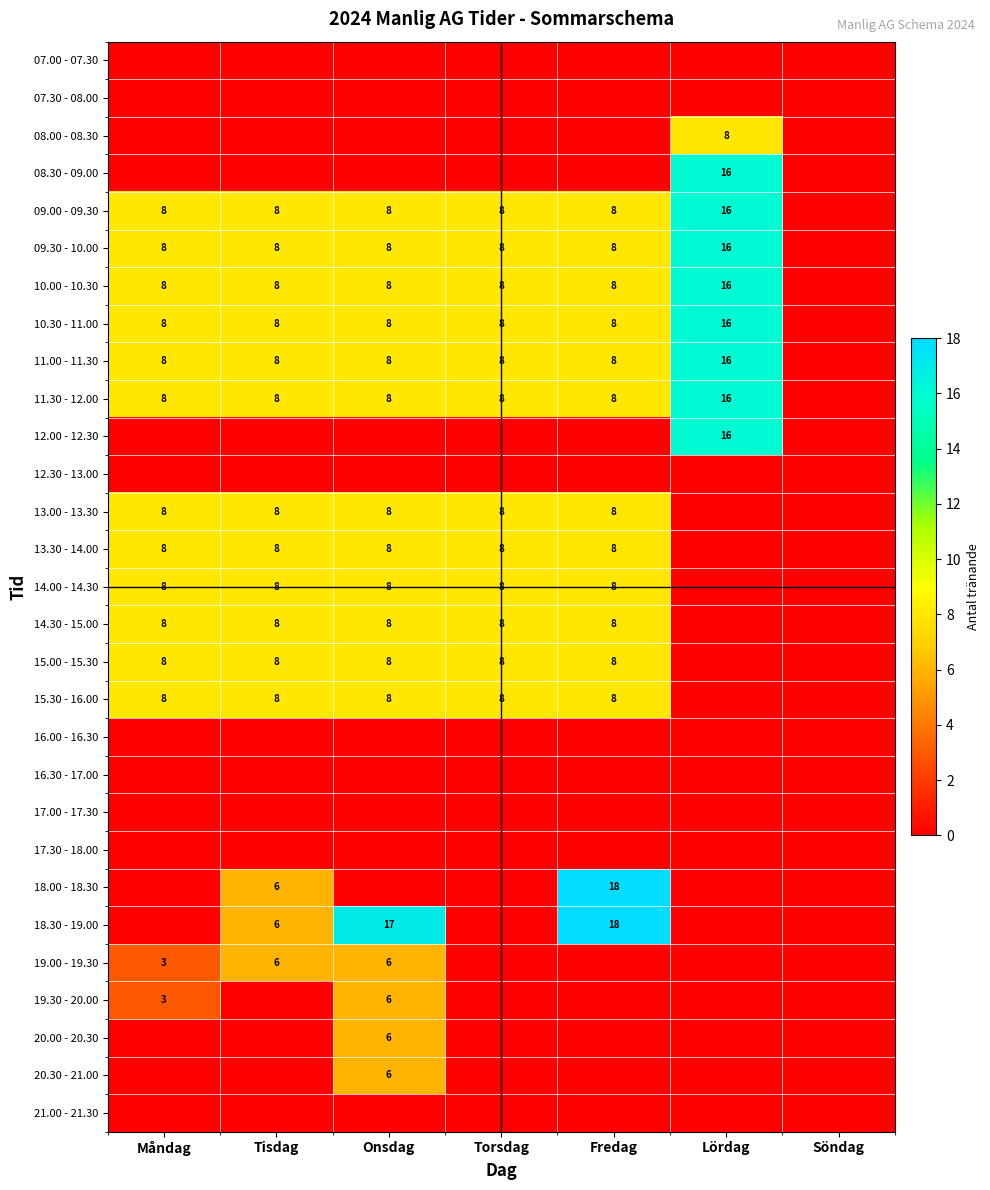

How many data points does each series have?

7